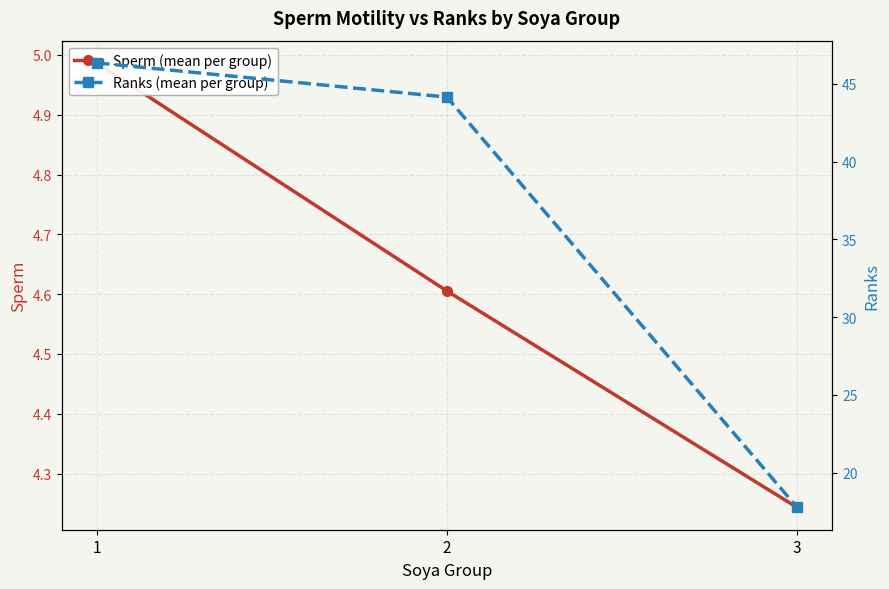

Is this an area chart (filled region under the line)?

No